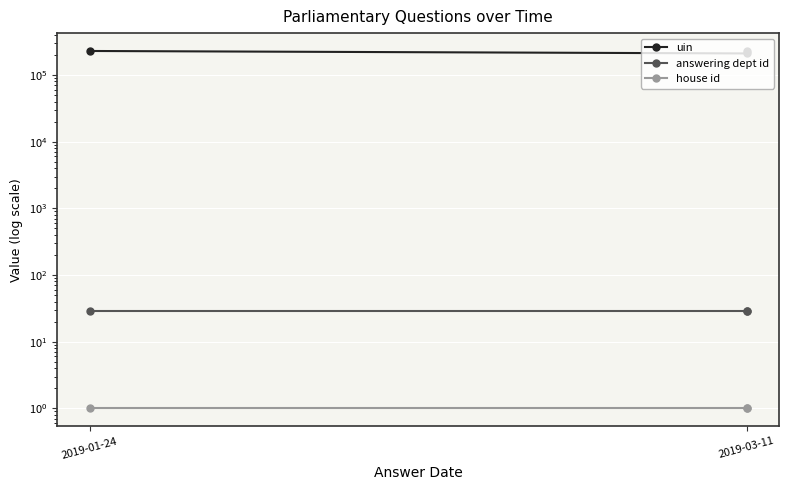

What is the label of the 1st point from the left?

2019-01-24